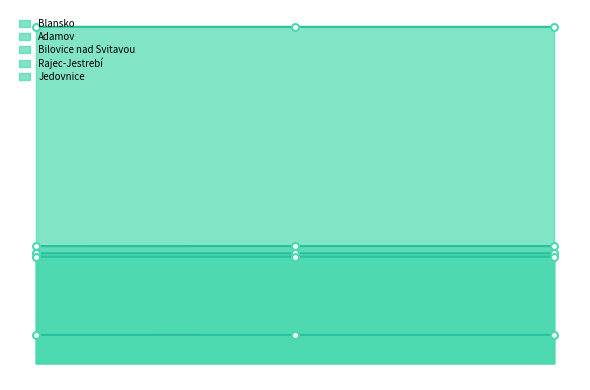

Count the Jedovnice values in the range 1424 to 1425.

3